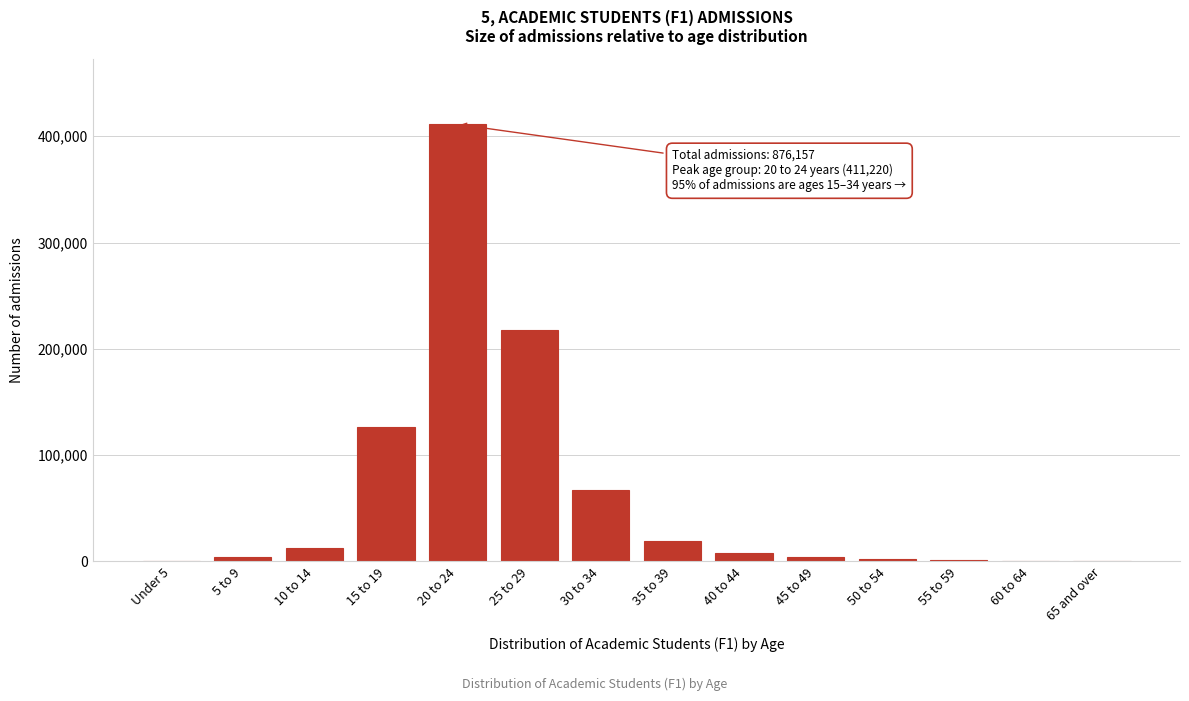

Which label corresponds to the largest value in the chart?

20 to 24